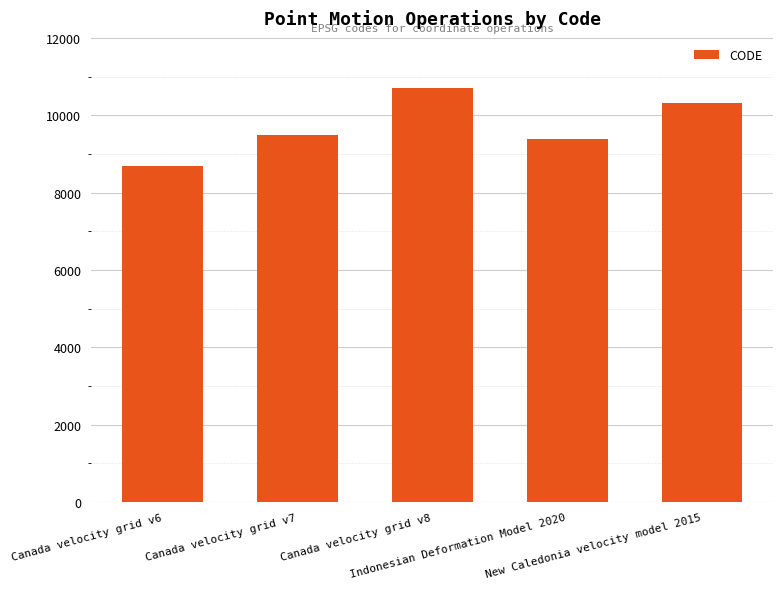

List the labels in order of value, smallest first.

Canada velocity grid v6, Indonesian Deformation Model 2020, Canada velocity grid v7, New Caledonia velocity model 2015, Canada velocity grid v8